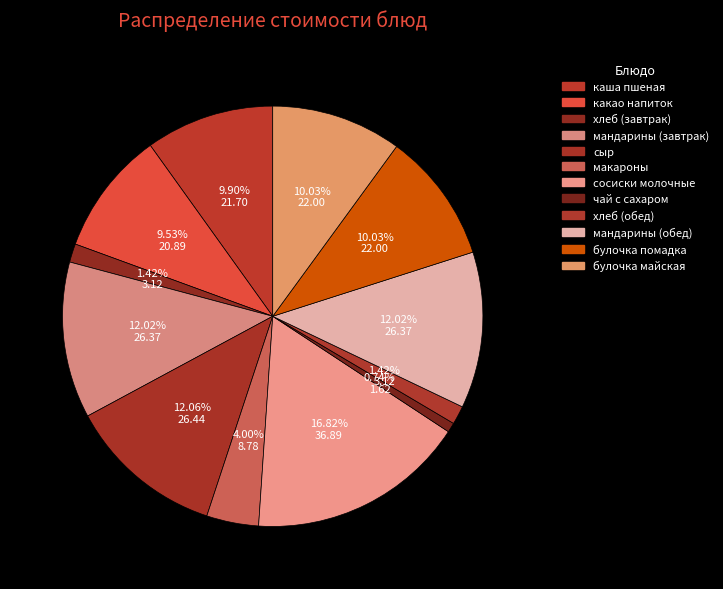

Which has a higher value, чай с сахаром or макароны?

макароны